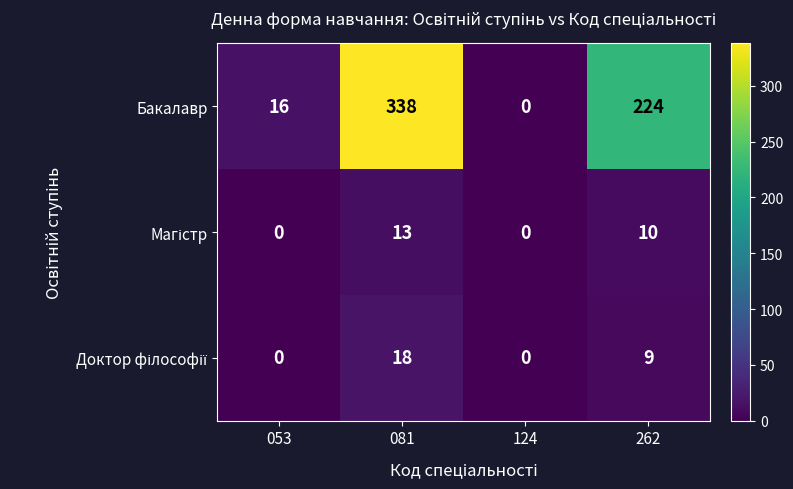

Which series has the largest total across all categories?

Бакалавр